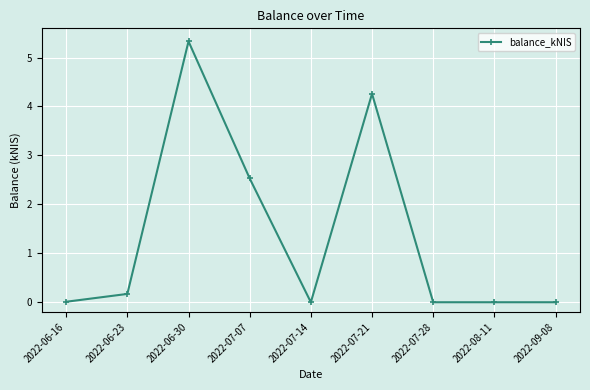

How many lines are shown in the chart?

1